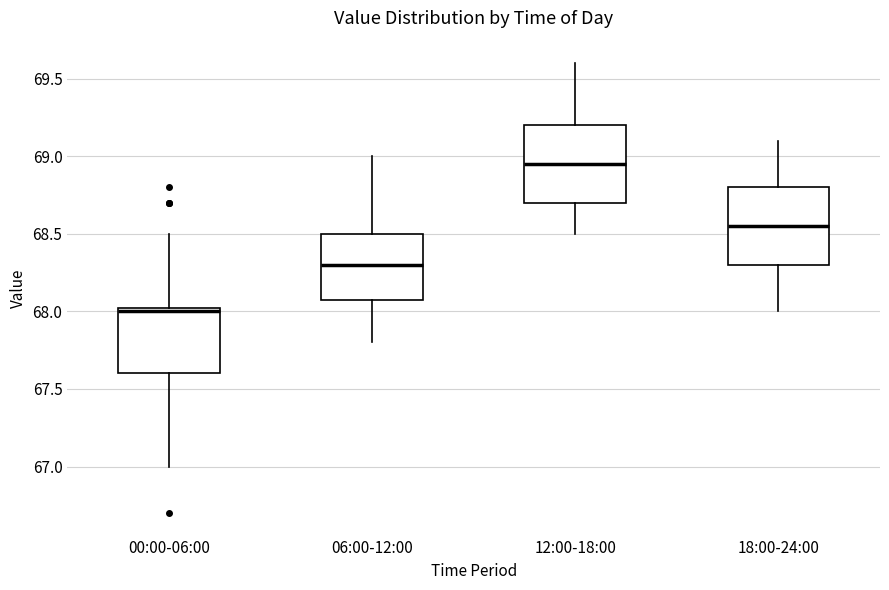

Which box's median line is the lowest?

00:00-06:00